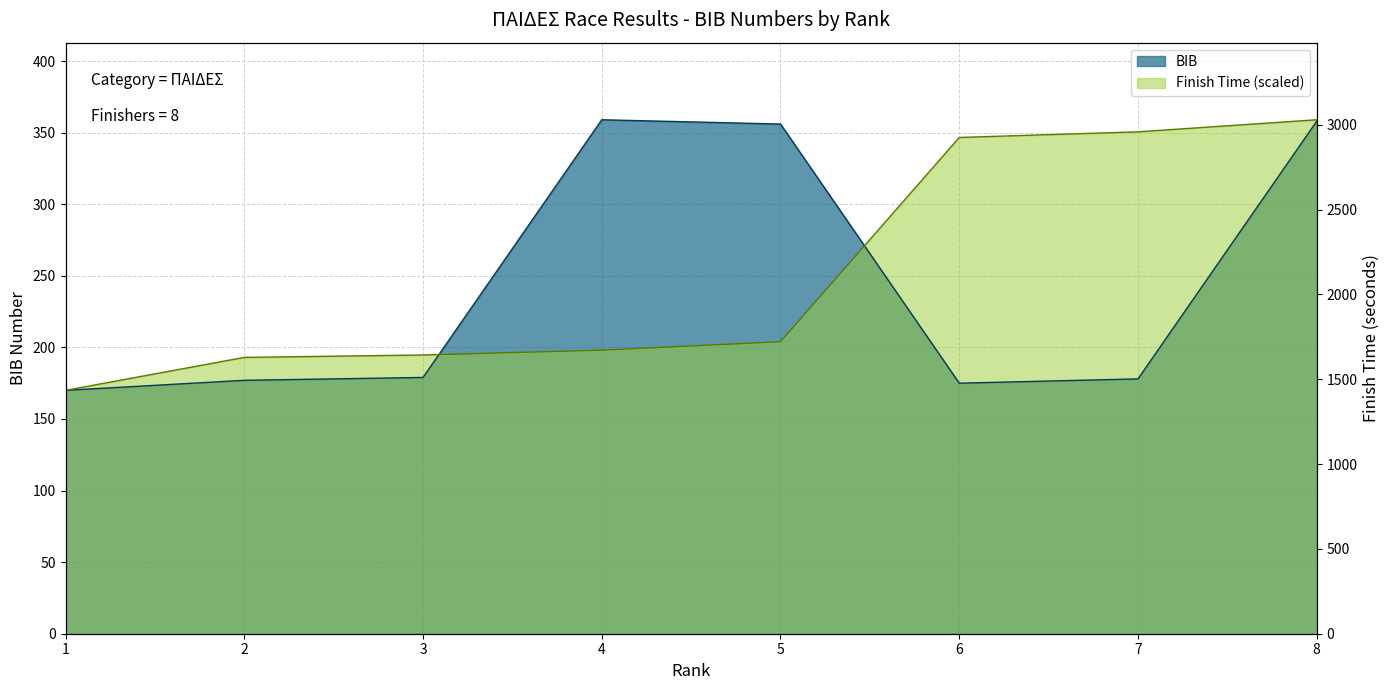

Is it true that the value at 4 is 359?

True